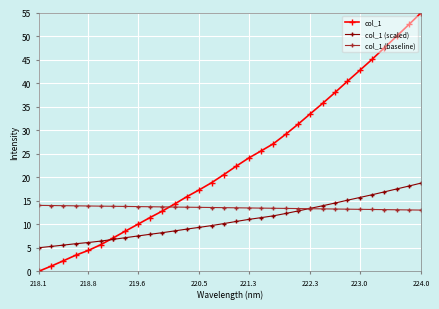

What is the maximum value for col_1 (scaled)?

18.8